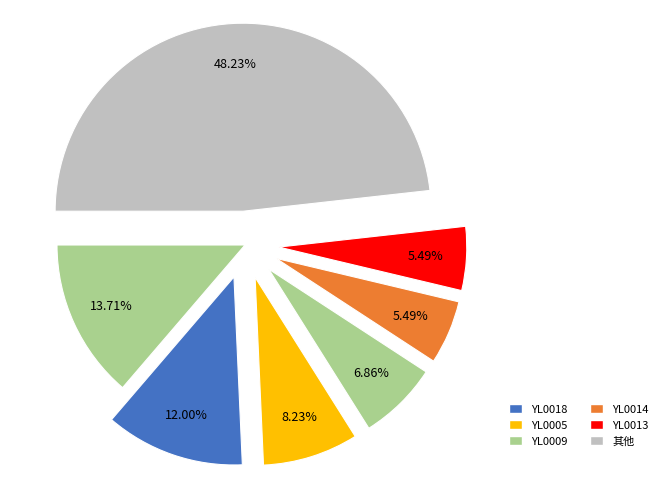

Count the number of slices in the pie.

7